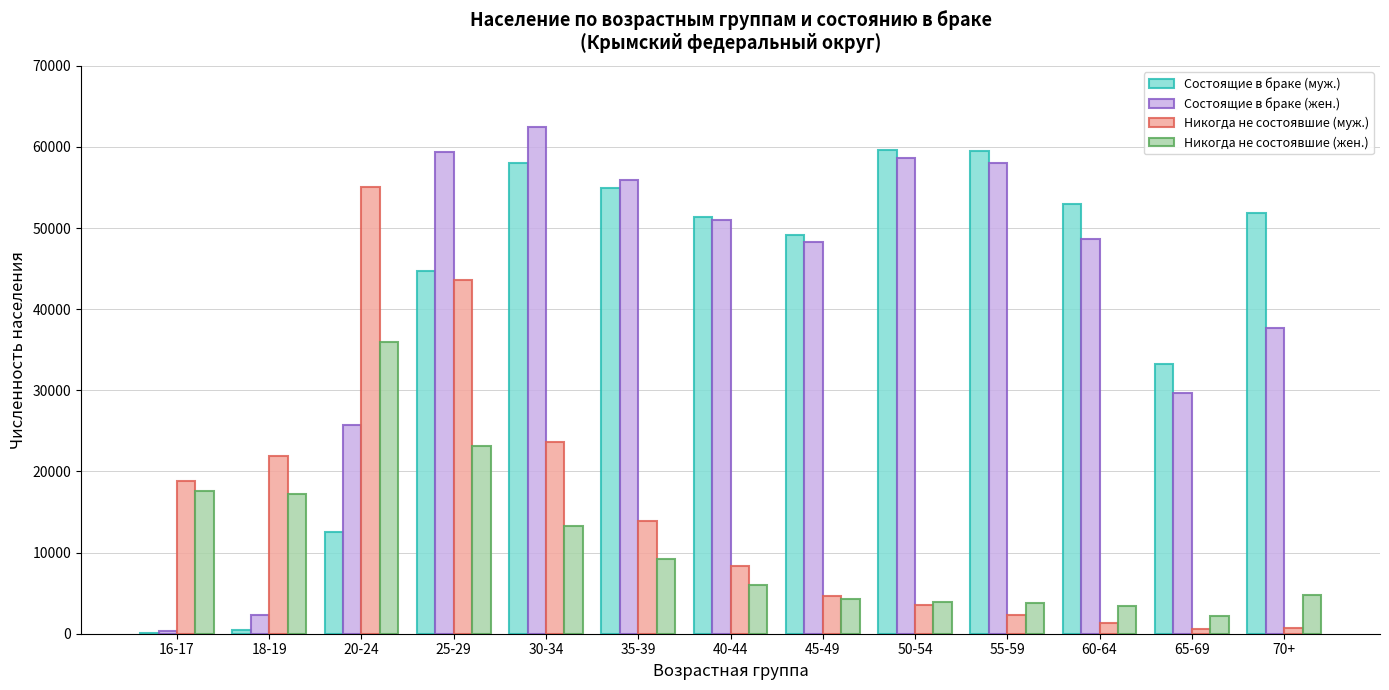

How many groups of bars are there?

13